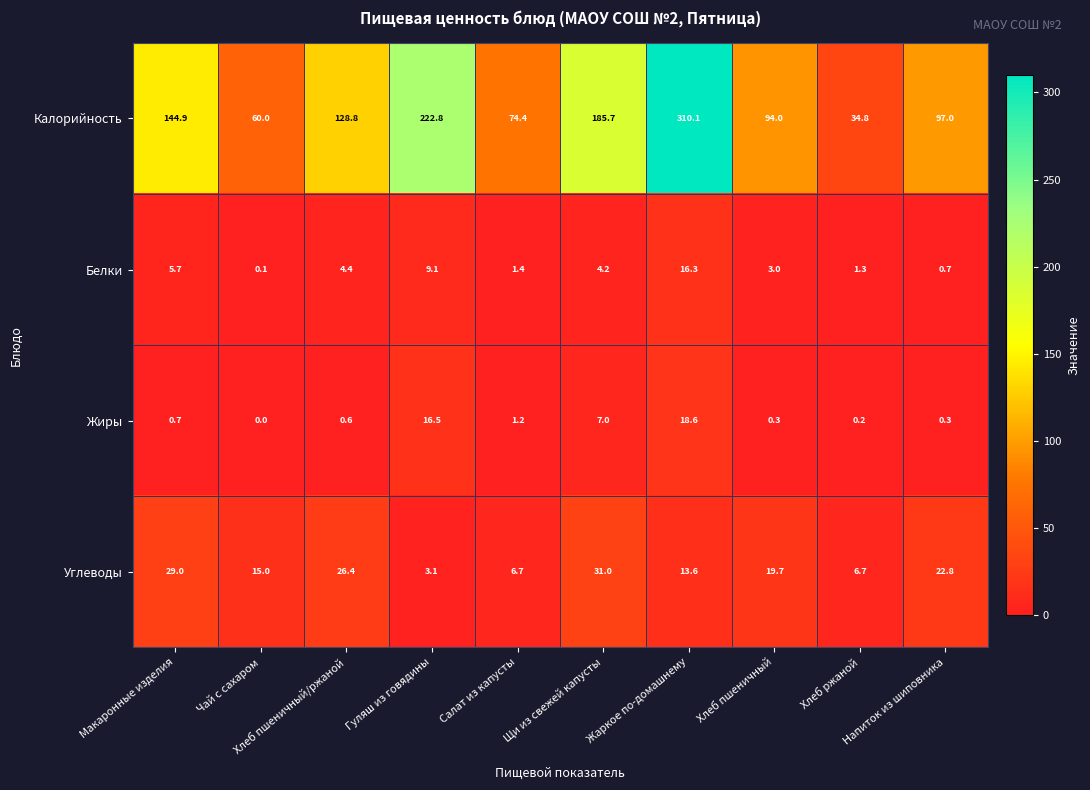

At which category does the chart reach its peak across all series?

Жаркое по-домашнему